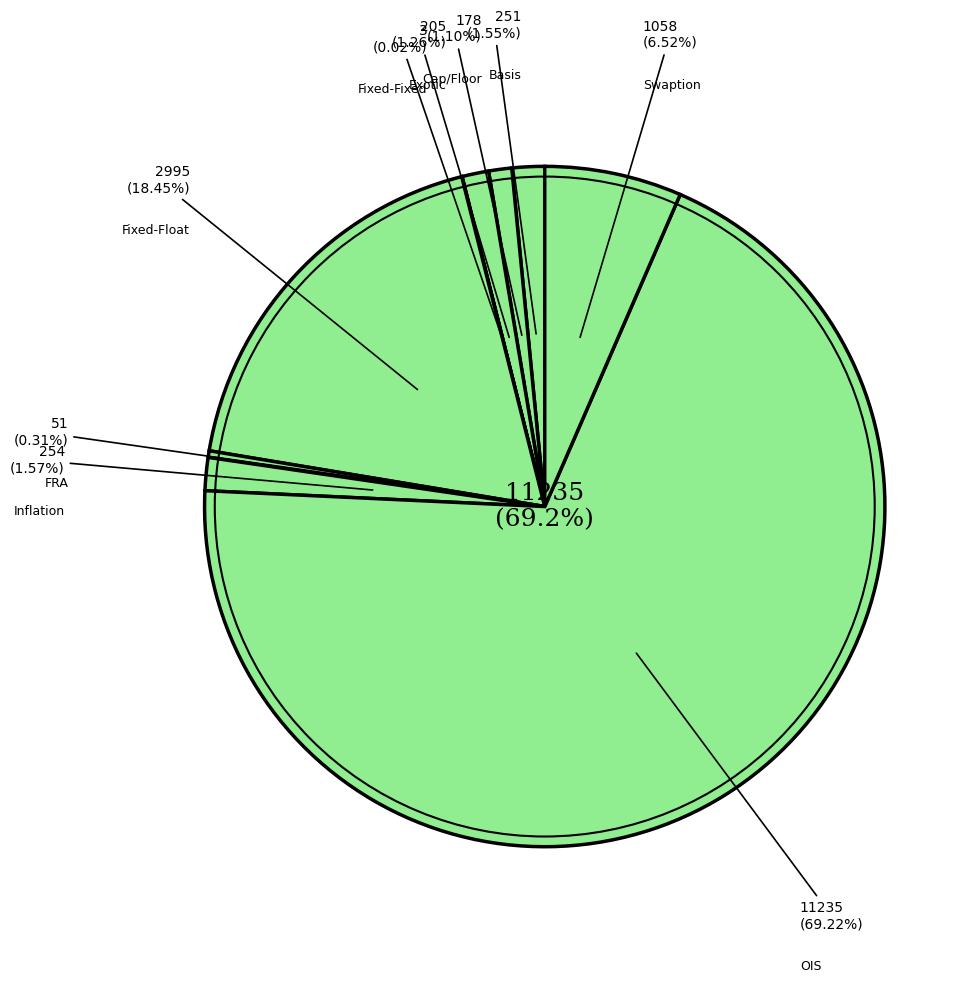

Do Fixed-Float and Basis together represent more than half of the pie?

No